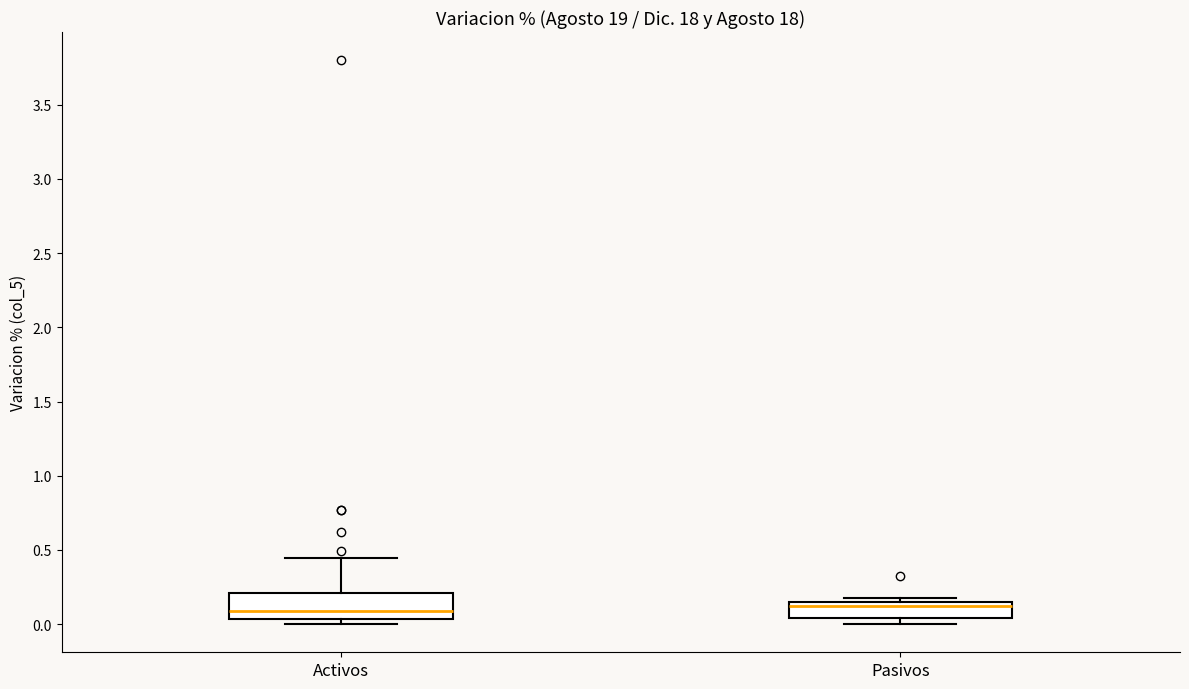

Reading left to right, transcribe this box plot: for each box, give where its median line is, the range the box spans, and where its two whiskers end, as read against the y-axis. The values are not printed on the chart, so give them approximately, as read against the axis.

Activos: median 0.10, box 0.05 to 0.20, whiskers 0.00 to 0.45
Pasivos: median 0.10, box 0.05 to 0.15, whiskers 0.00 to 0.20